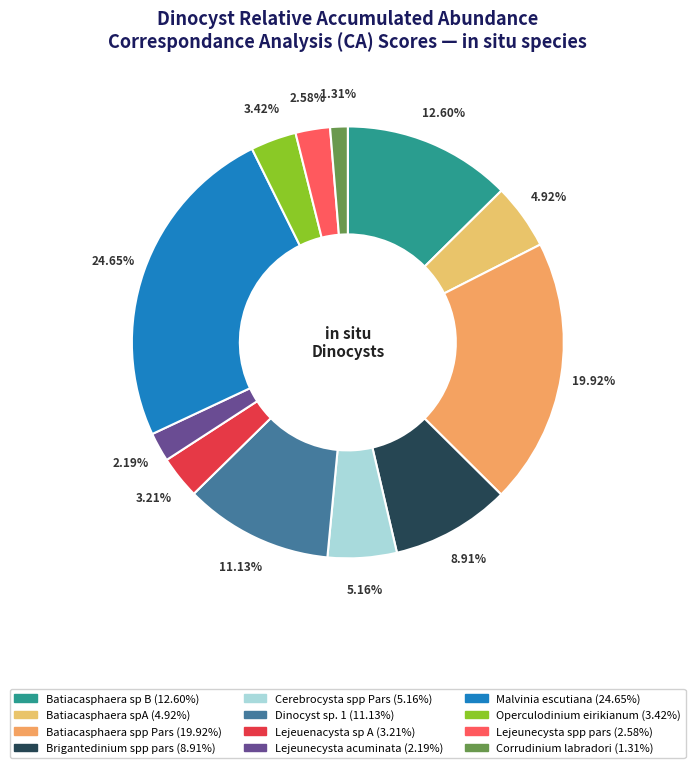

Is it true that Batiacasphaera spp Pars is 10% of the pie?

False